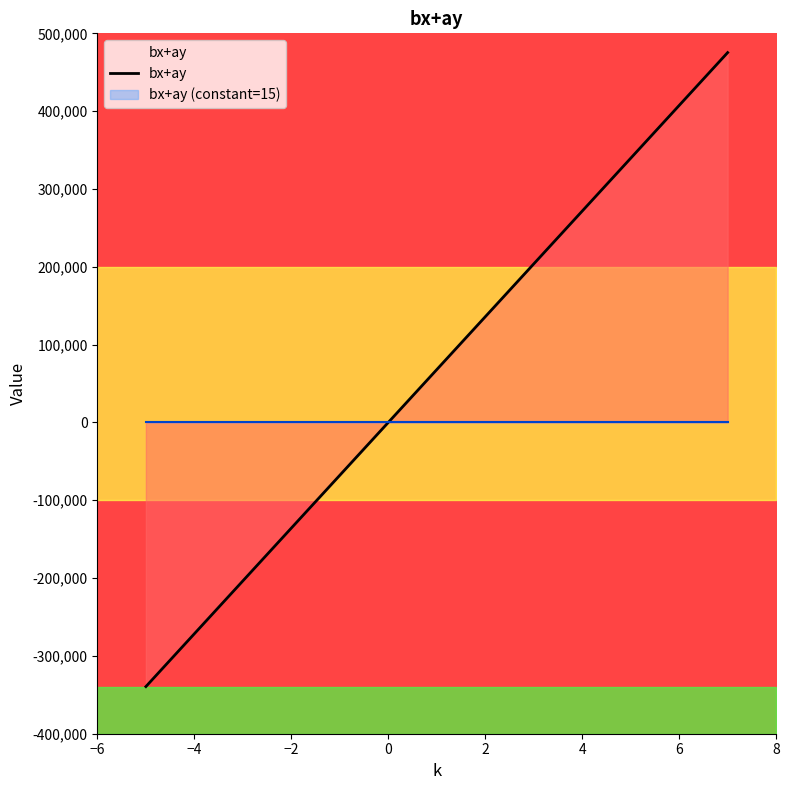

What is the average value?

67901